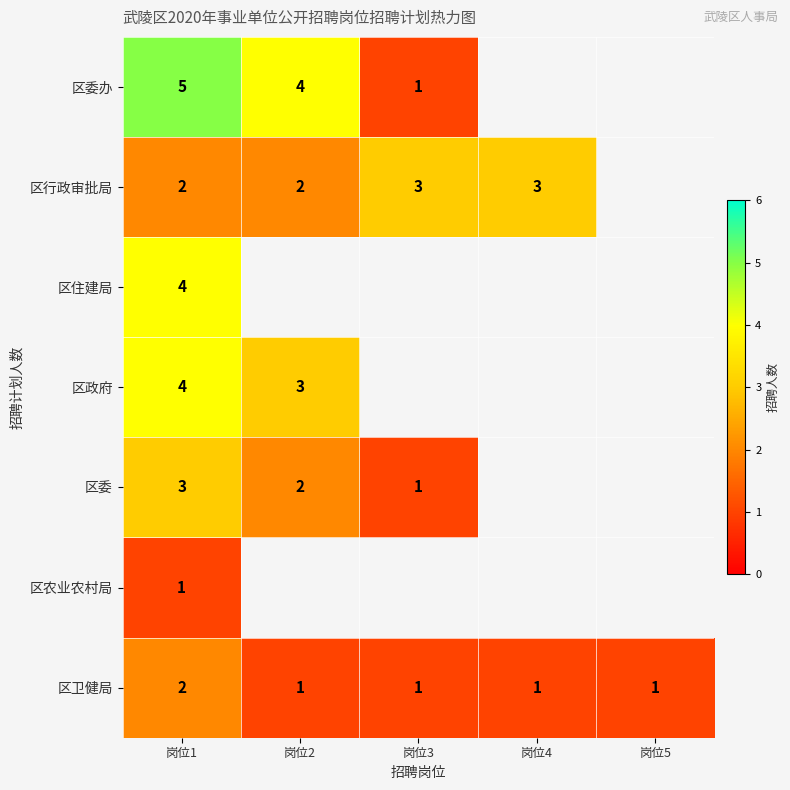

The value of 区行政审批局 at 岗位4 is 3. True or false?

True